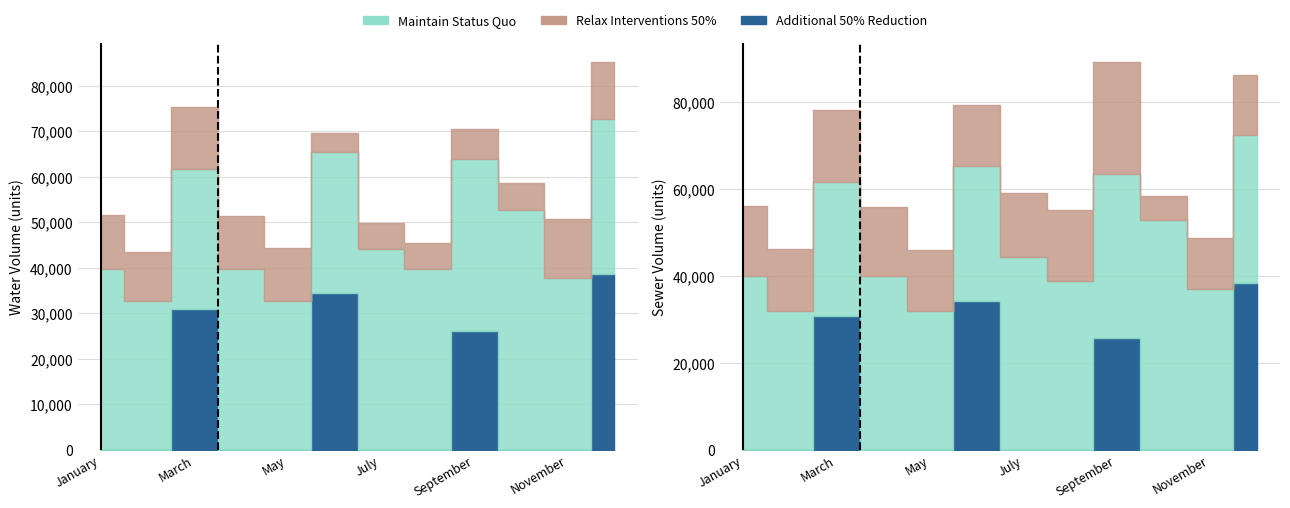

At which category is the sum across all series the highest?

December